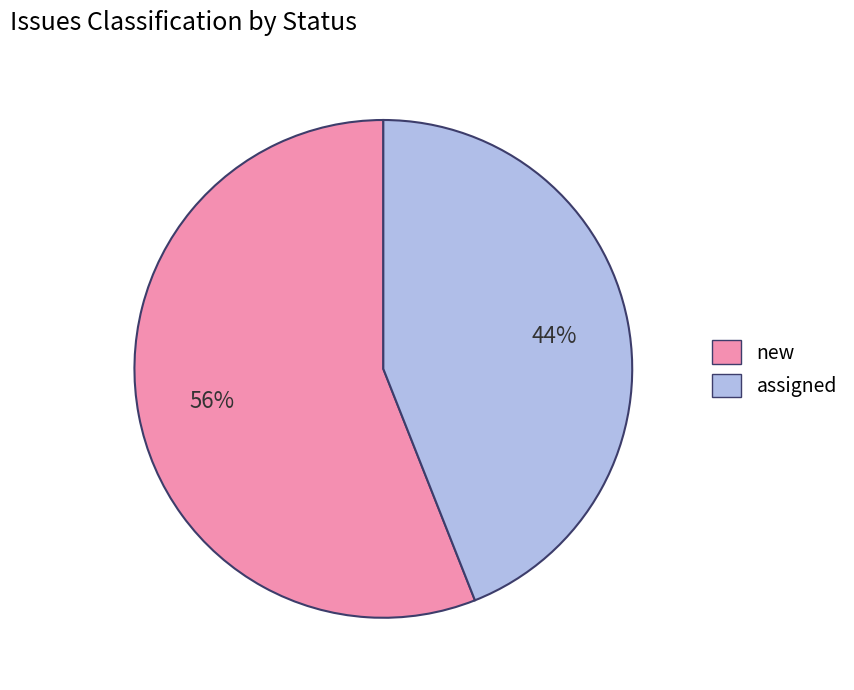

To the nearest percent, what is the combined percentage of new and assigned?

100%